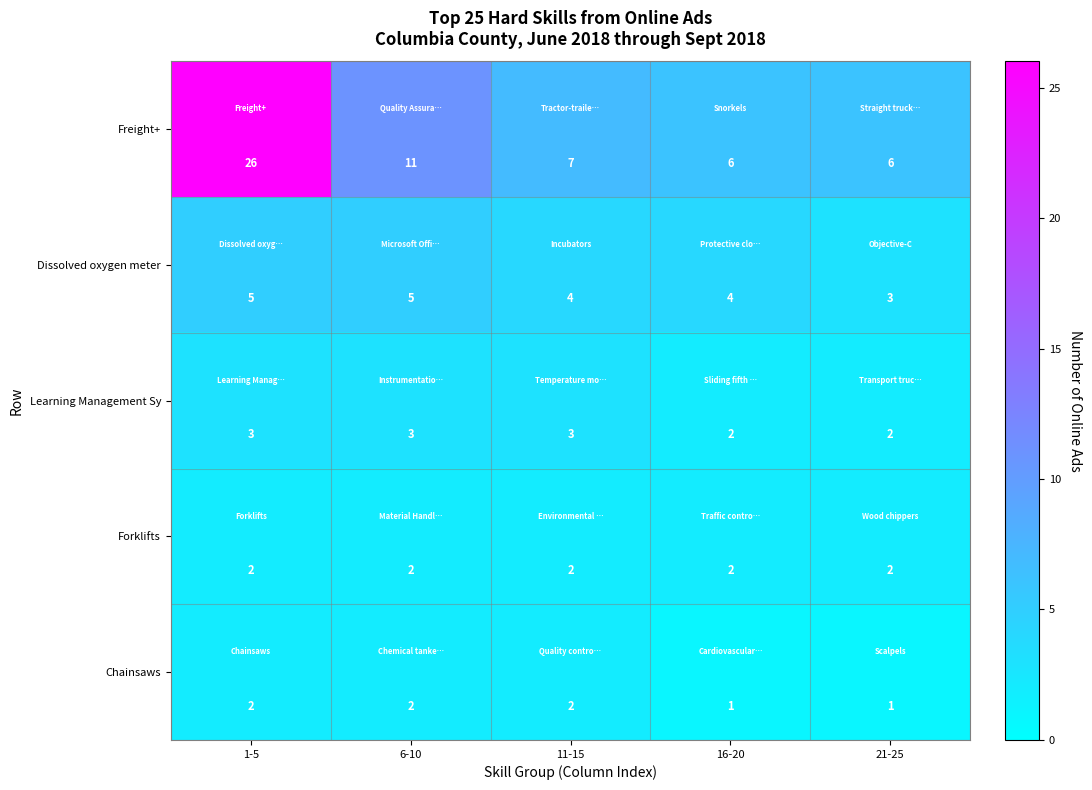

Which series has the largest total across all categories?

Freight+